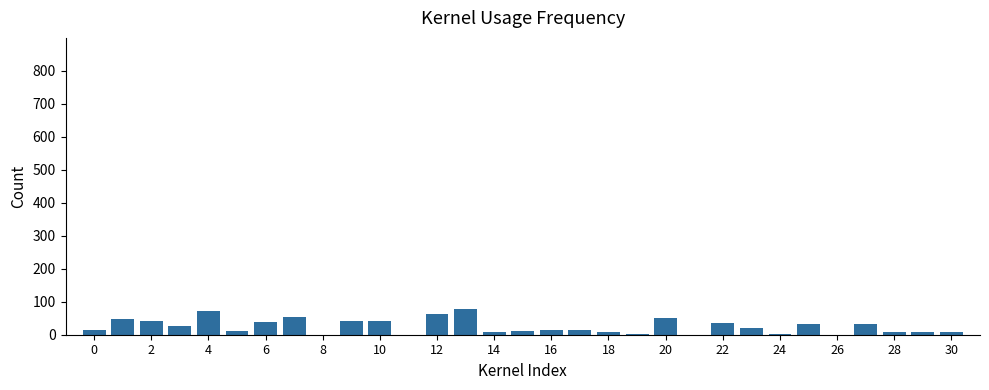

What is the greatest value displayed?

77